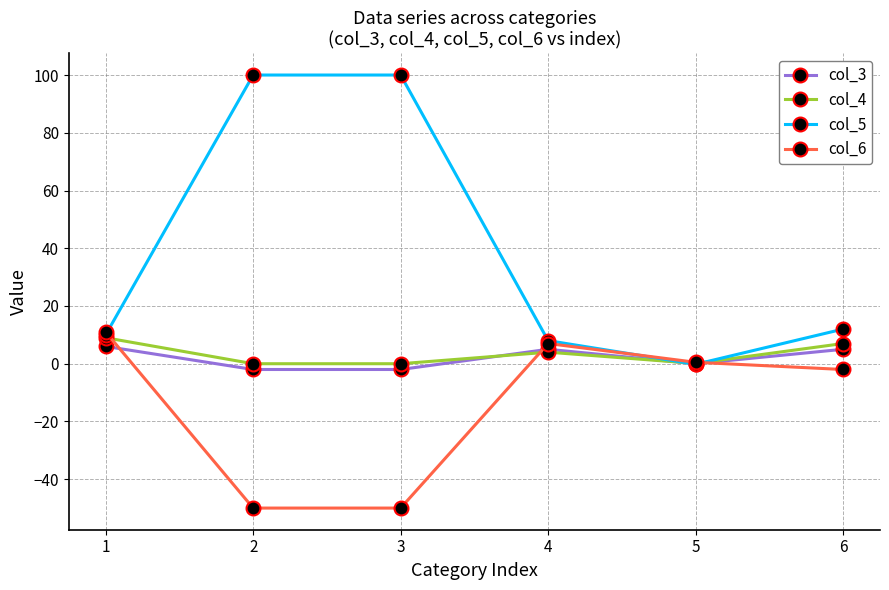

What is the smallest value displayed?

-50.0